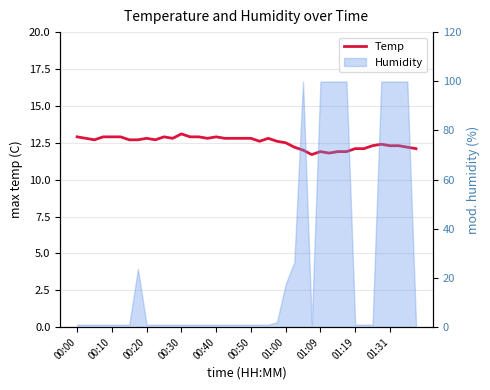

What is the ratio of the value at 11 to the value at 18?

1.0